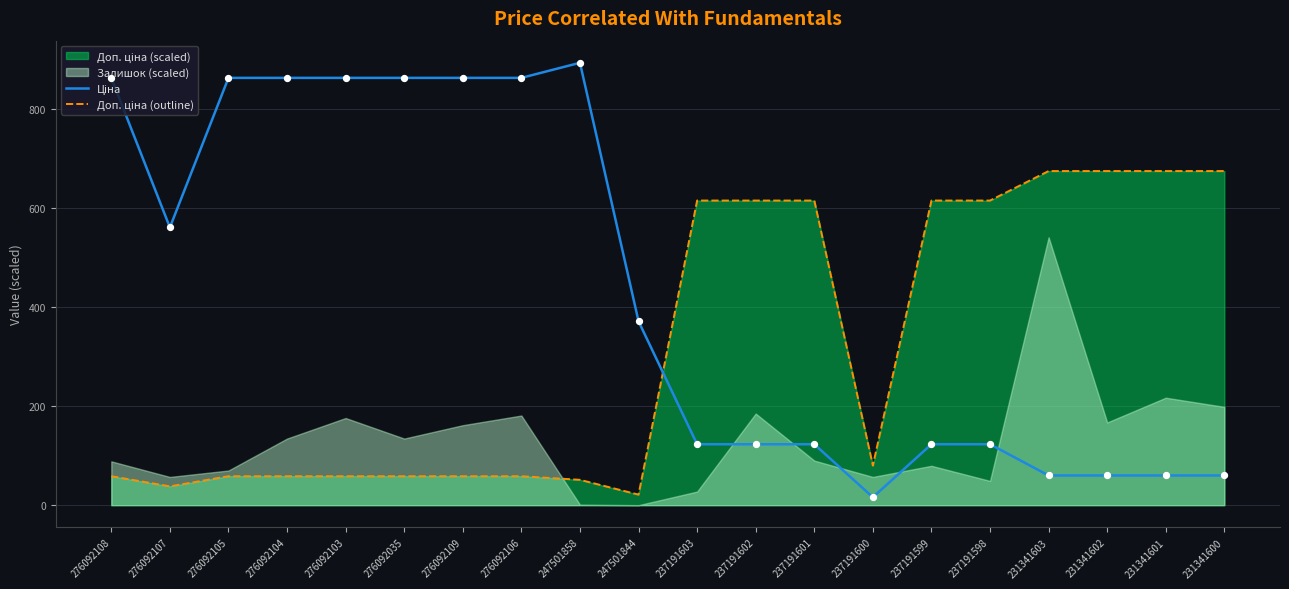

At which category is the sum across all series the highest?

247501858